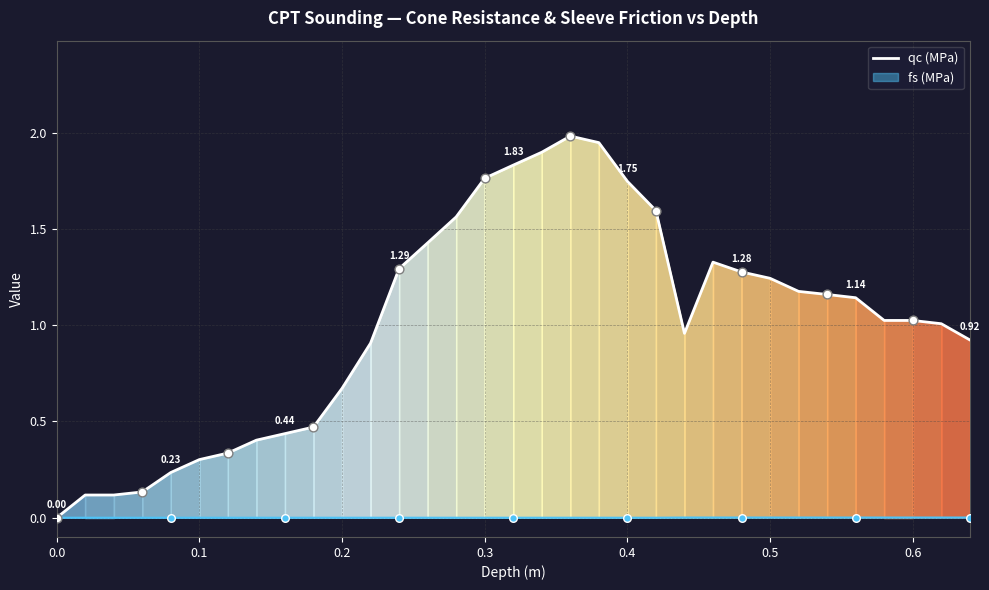

Which series has the largest range (max minus min)?

qc (MPa)